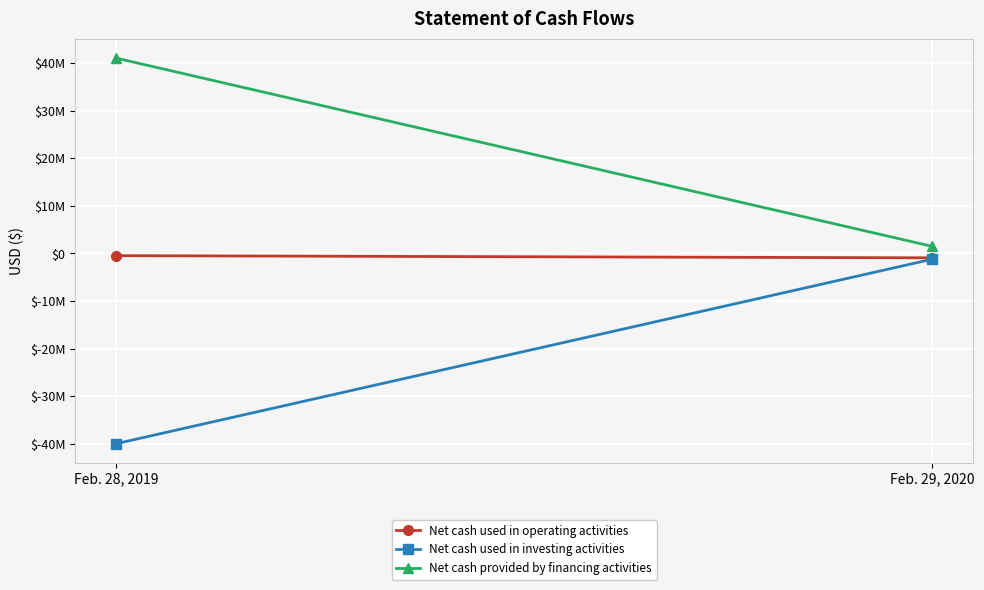

Reading left to right, extract all data points from this chart.

Net cash used in operating activities: Feb. 28, 2019=-454831	Feb. 29, 2020=-912808
Net cash used in investing activities: Feb. 28, 2019=-40000000	Feb. 29, 2020=-1200000
Net cash provided by financing activities: Feb. 28, 2019=41093933	Feb. 29, 2020=1500000